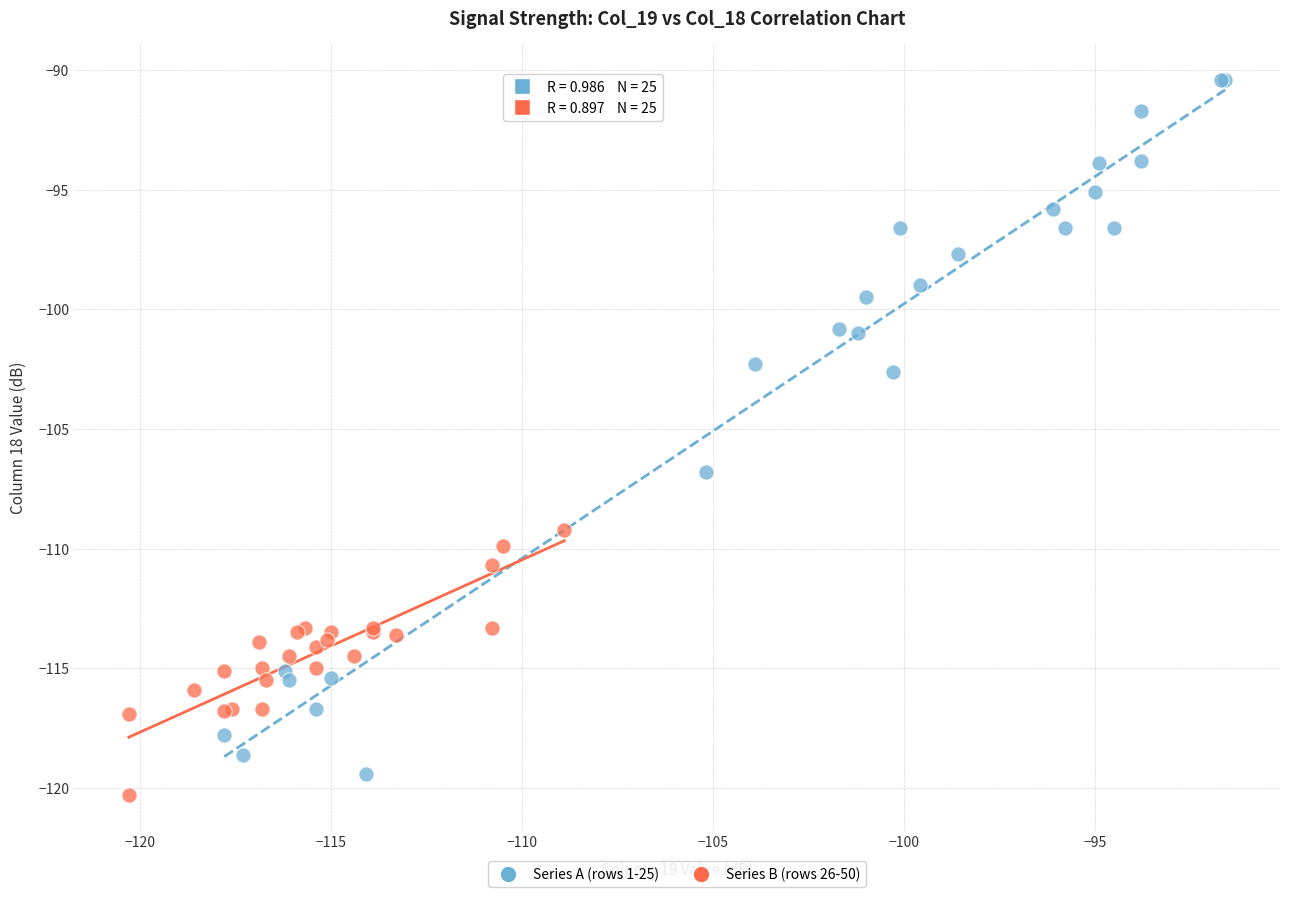

Which series contains the highest Y value?

Series A (rows 1-25)